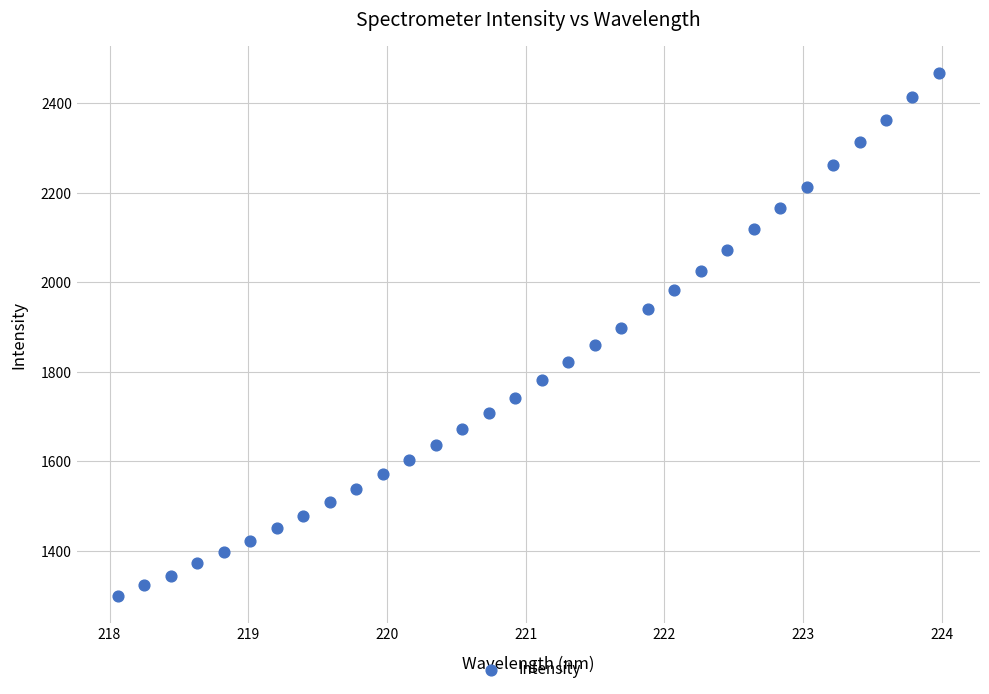

What is the range of Y values (max minus min)?

1170.5